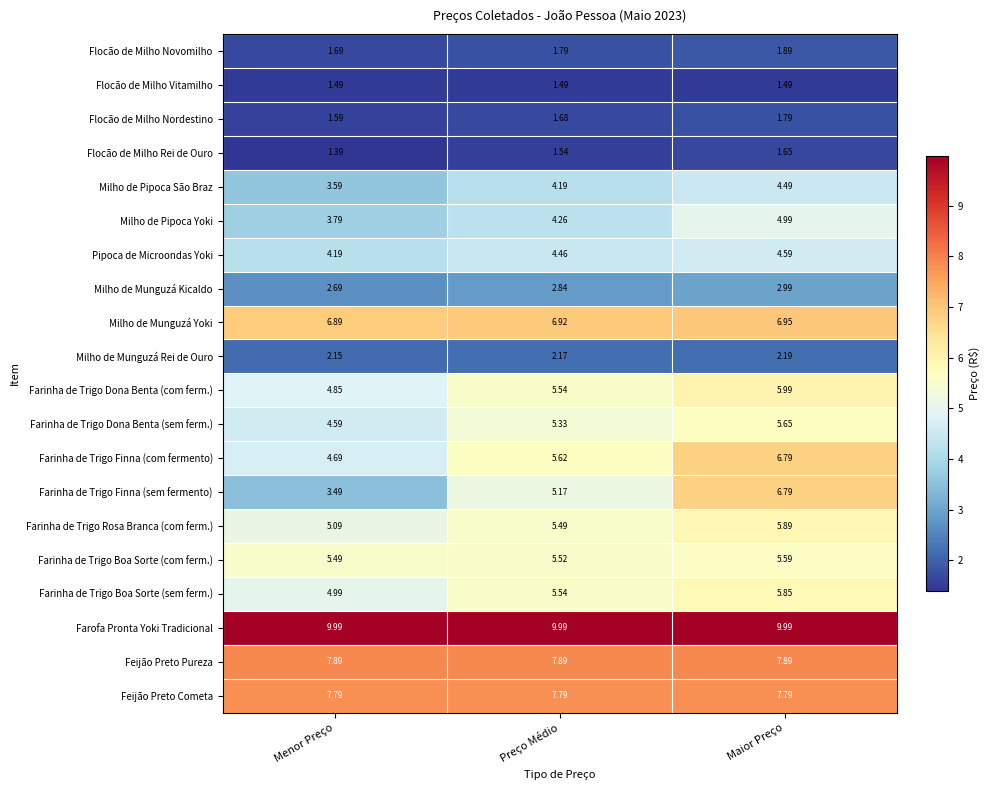

Which label corresponds to the smallest value in the chart?

Menor Preço